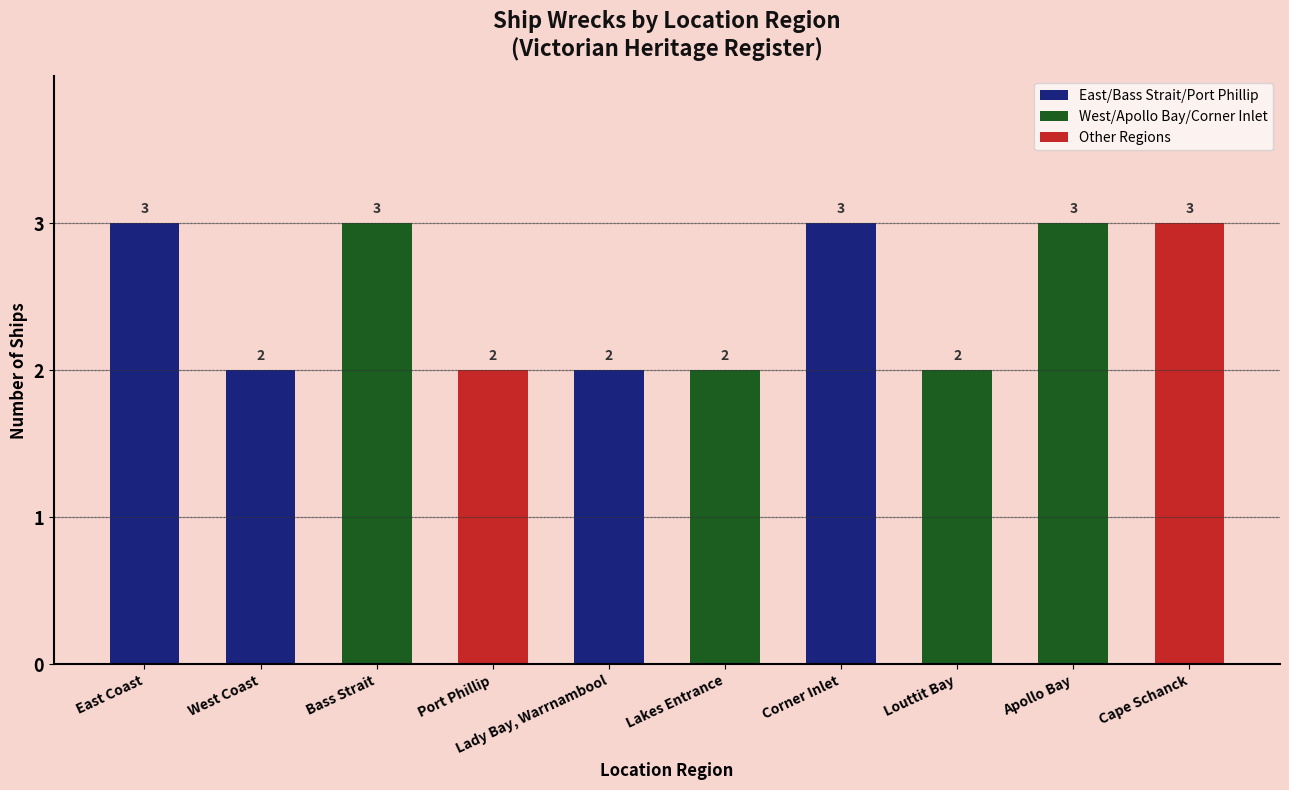

What is the sum of the values at Lady Bay, Warrnambool and Lakes Entrance?

4